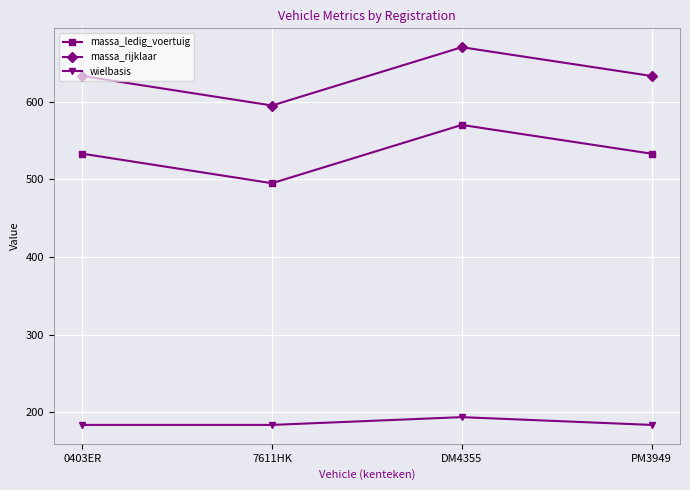

List the series in order of their overall mean, highest first.

massa_rijklaar, massa_ledig_voertuig, wielbasis